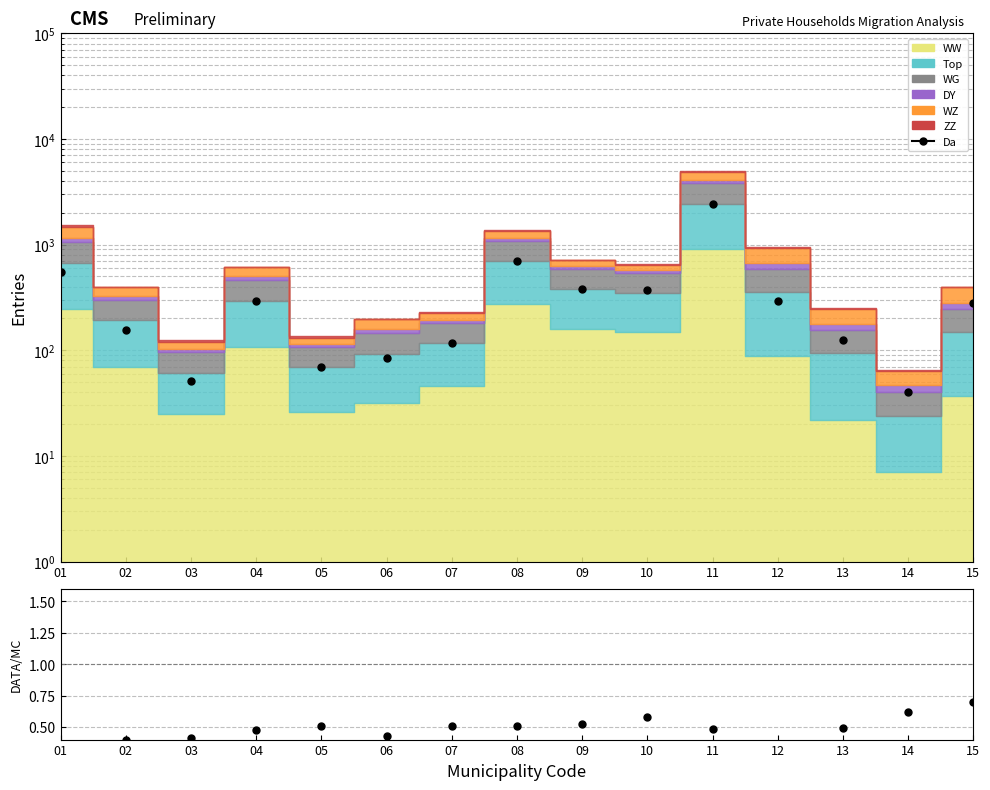

Reading left to right, extract all data points from this chart.

Da: 556.0	156.0	51.0	295.0	69.0	85.0	117.0	695.0	378.0	375.0	2418.0	295.0	124.0	40.0	280.0
DATA/MC: 0.4	0.4	0.4	0.5	0.5	0.4	0.5	0.5	0.5	0.6	0.5	0.3	0.5	0.6	0.7